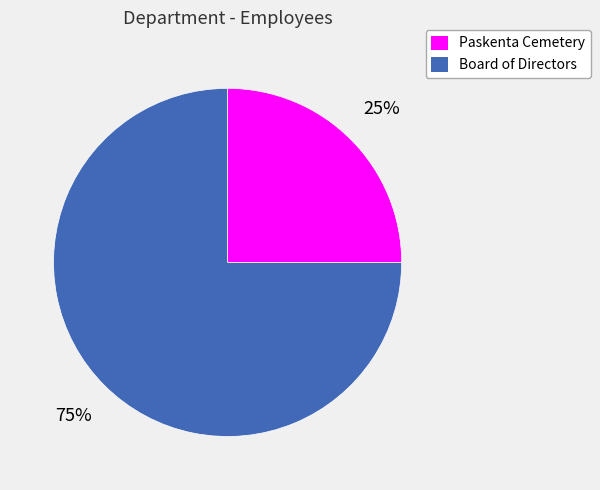

To the nearest percent, what is the combined percentage of Board of Directors and Paskenta Cemetery?

100%